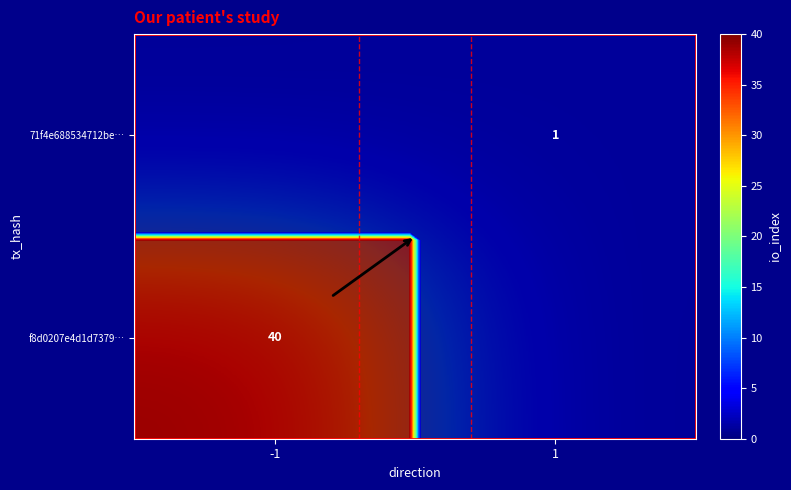

Rank the series by their average value, from lowest to highest.

71f4e688534712be…, f8d0207e4d1d7379…